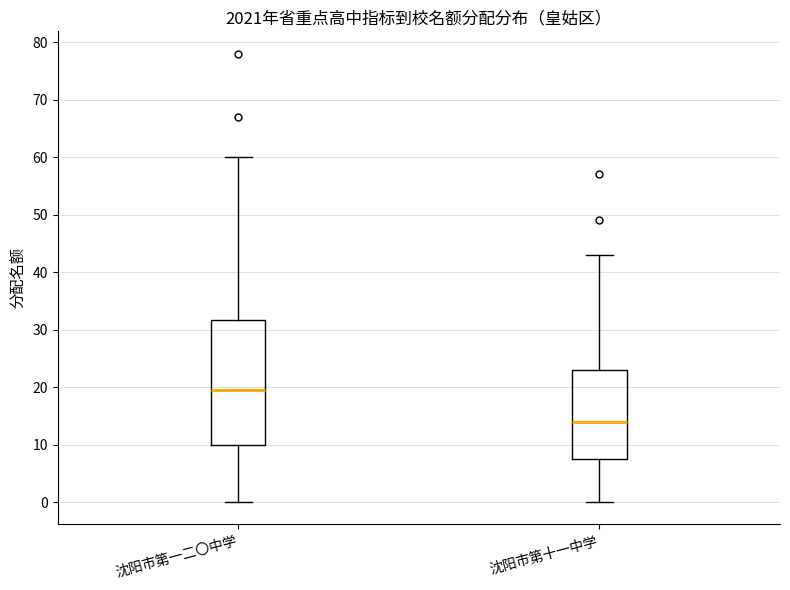

Where is the upper edge of the box for 沈阳市第十一中学 on the y-axis? The values are not printed on the chart, so give them approximately, as read against the axis.

23